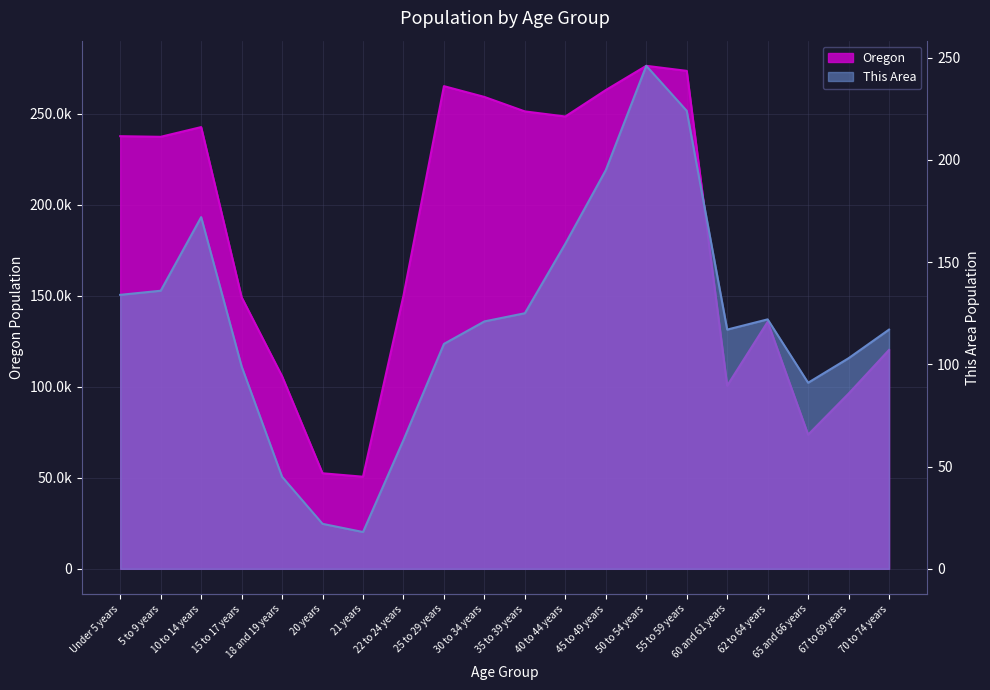

What is the smallest value displayed?

18